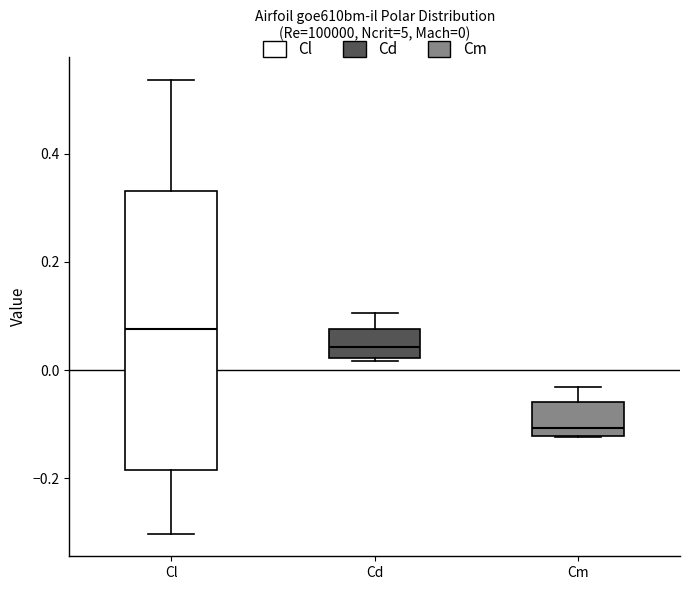

Which box's median line is the lowest?

Cm